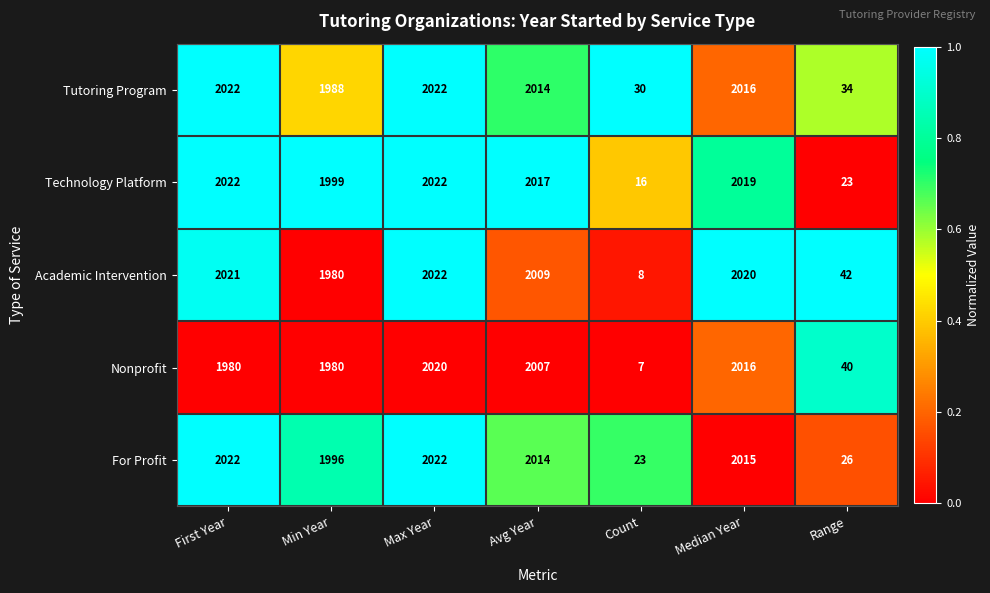

True or false: Nonprofit has a value of 2870 at First Year.

False